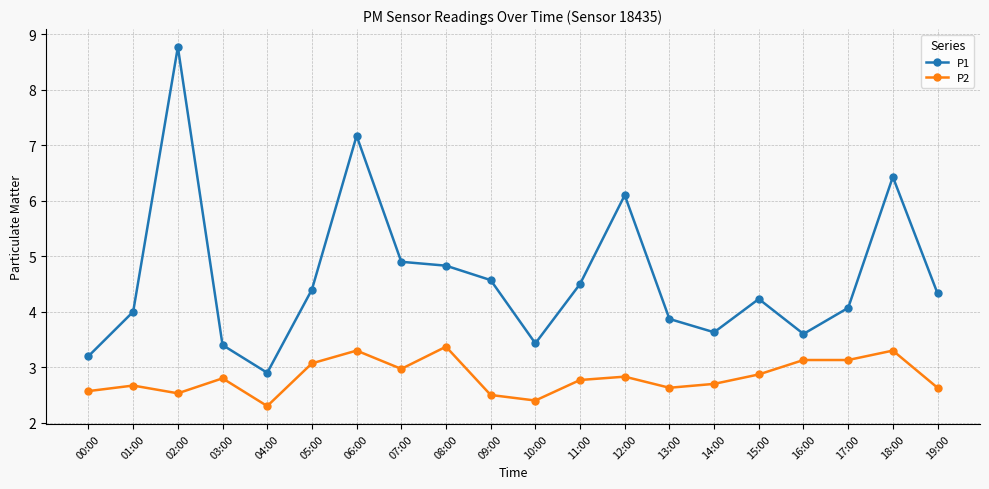

How many distinct data groups are displayed?

2